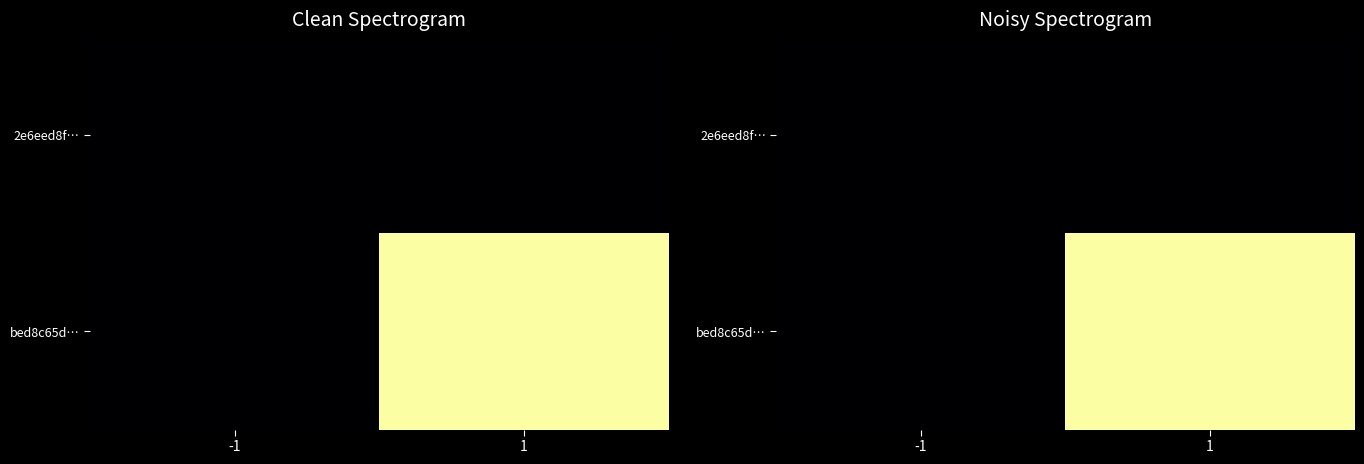

Which category has the lowest value in the 2e6eed8f… series?

-1